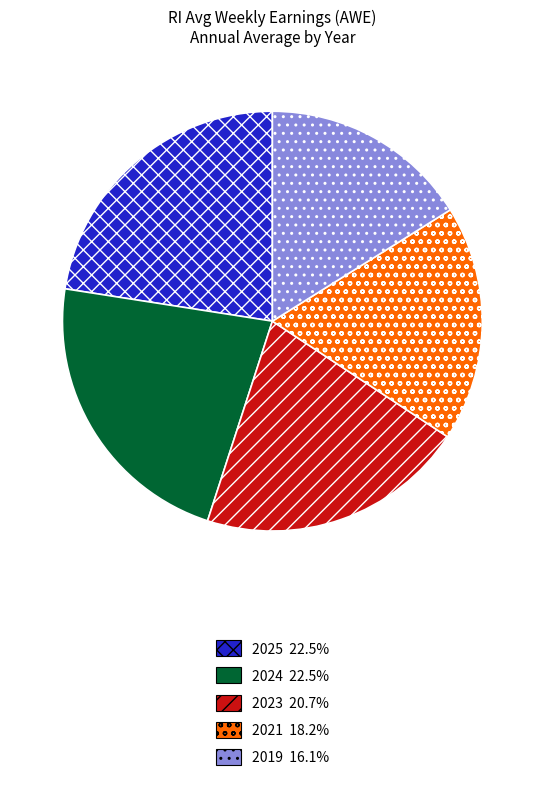

Count the number of slices in the pie.

5